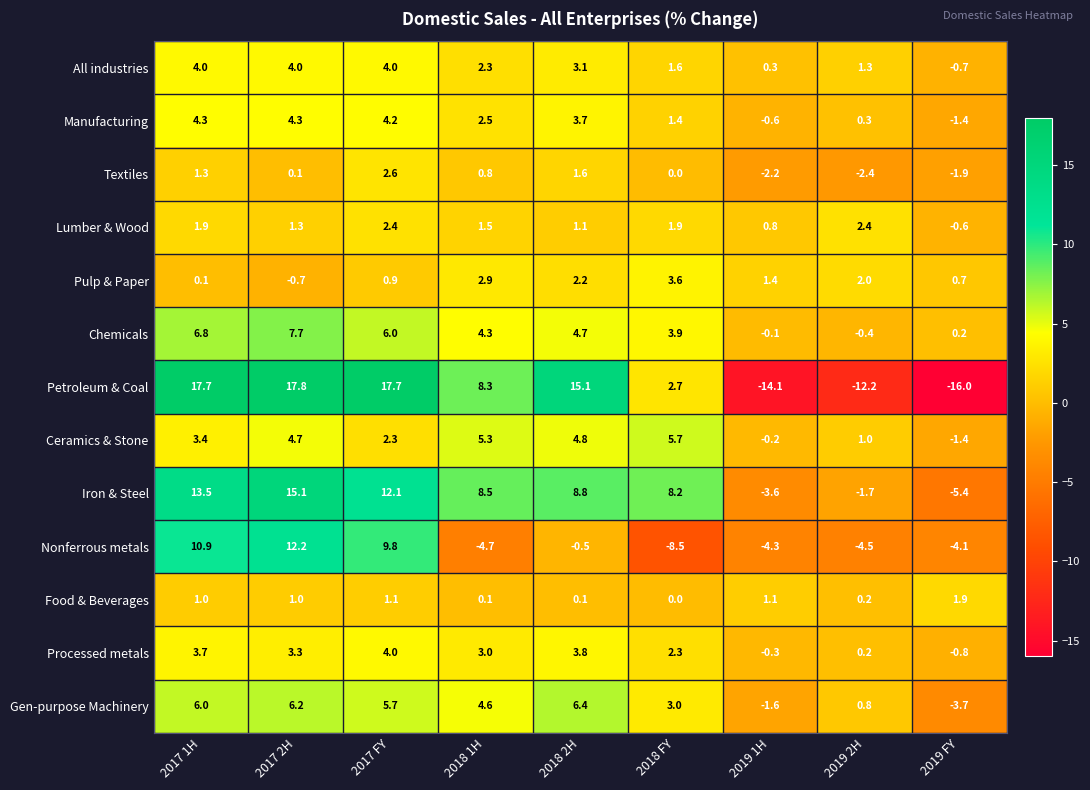

How many data points does each series have?

9